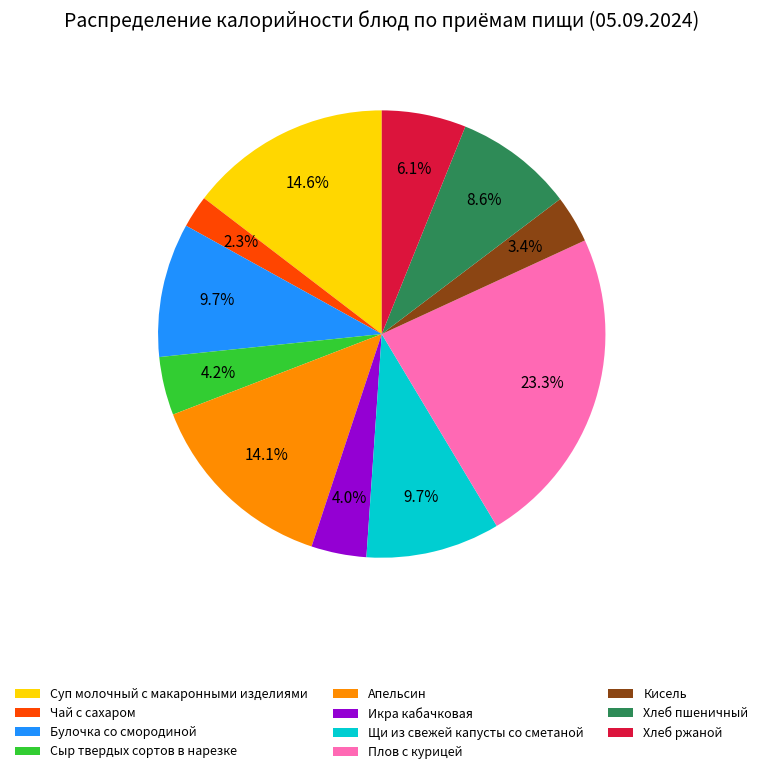

How many segments does this pie chart have?

11